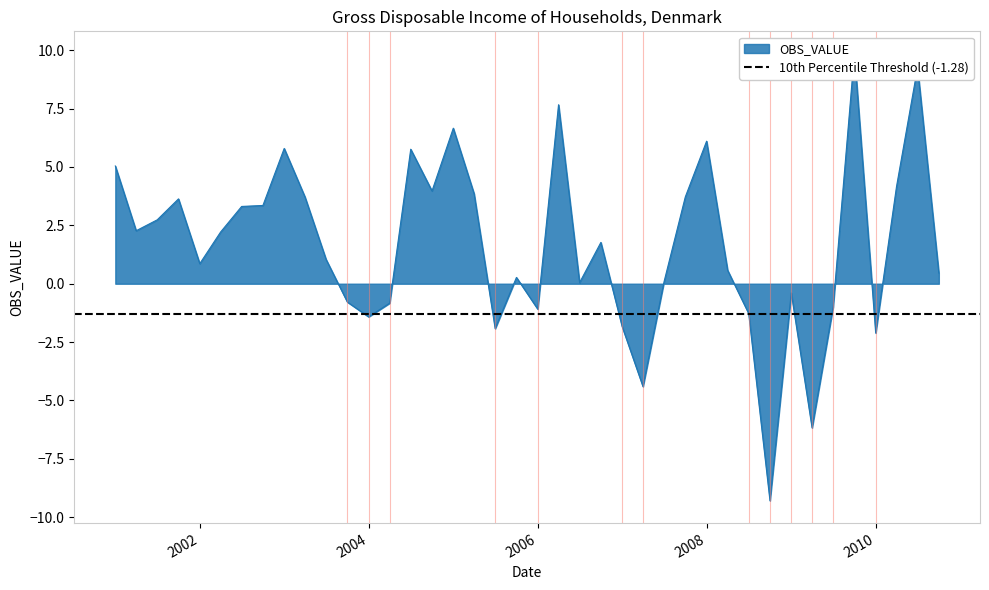

What is the value of the 4th point from the left?

3.6